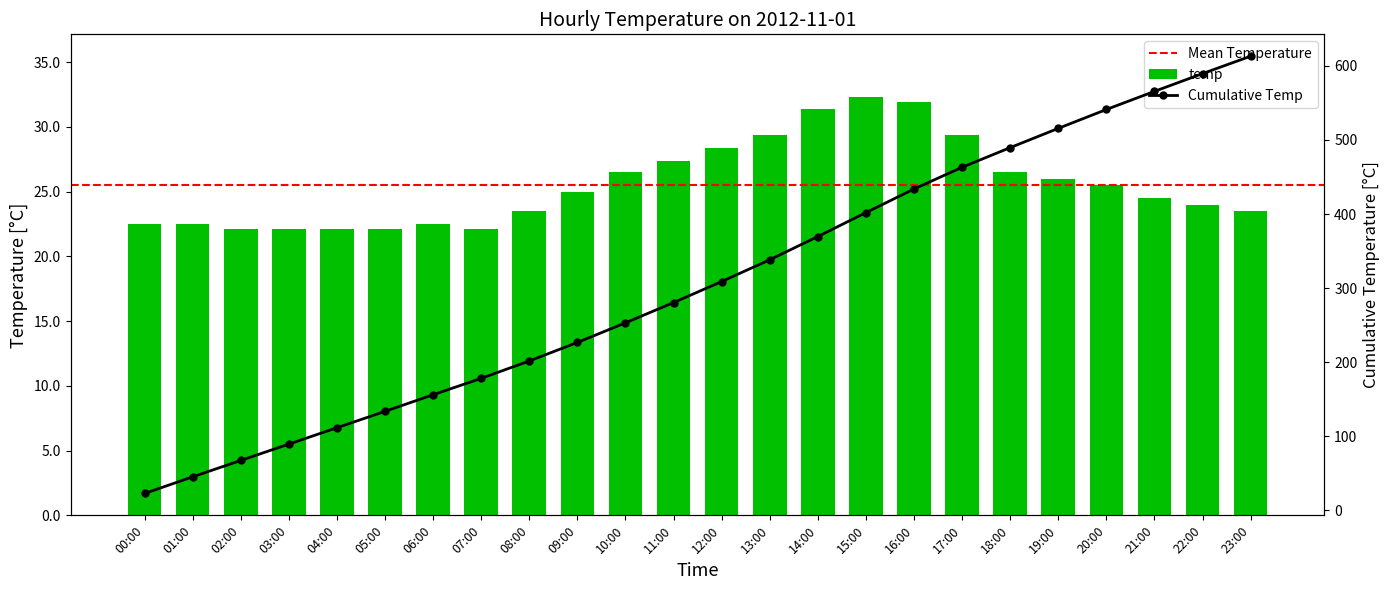

What is the difference between the second highest and minimum values?

9.8